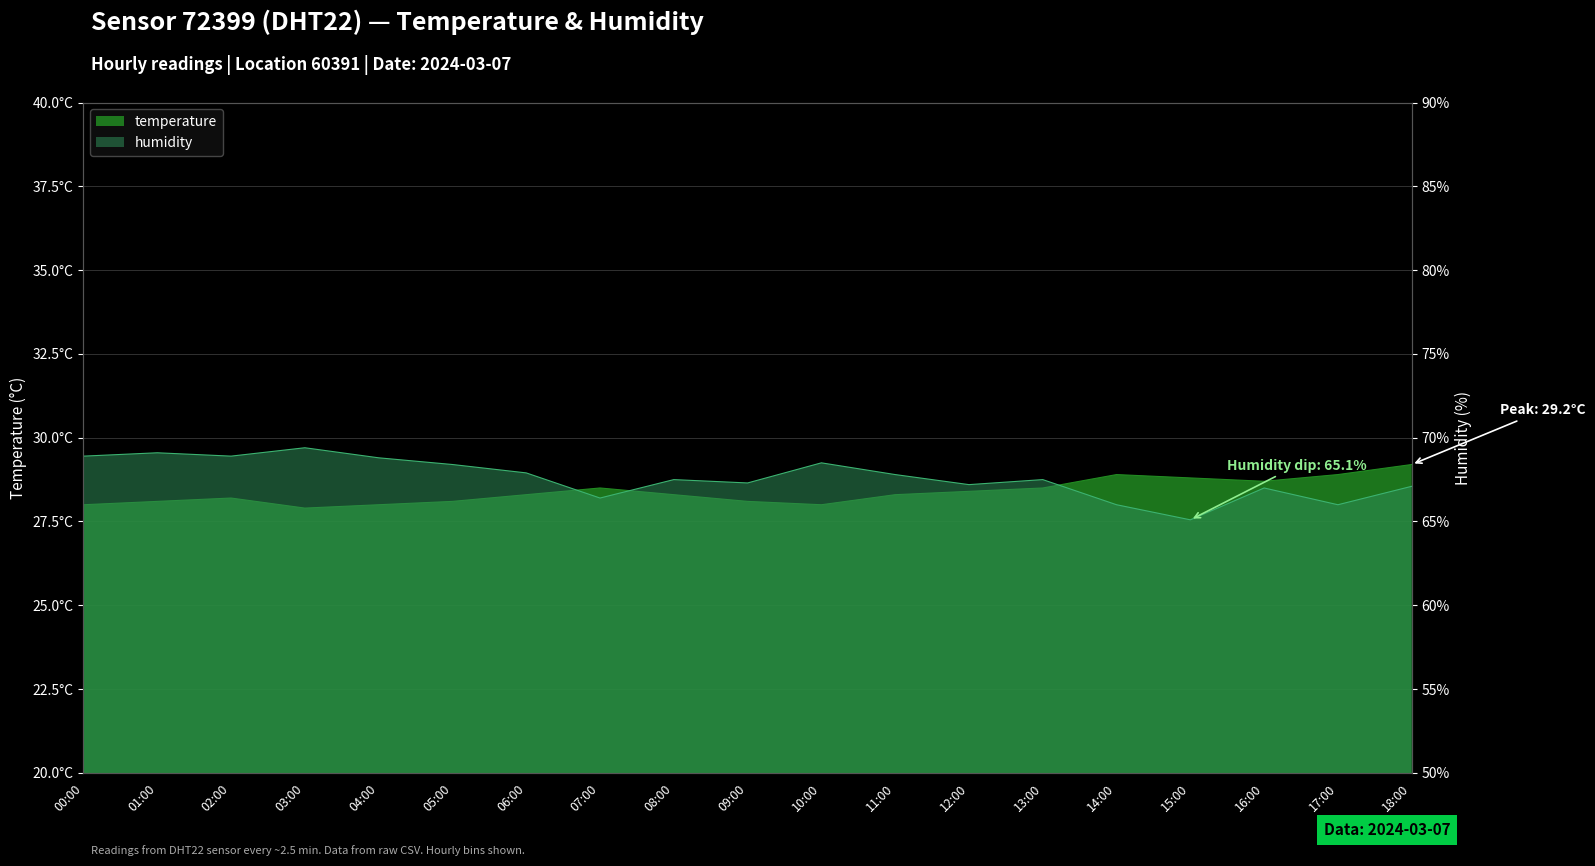

What is the smallest value displayed?

27.9